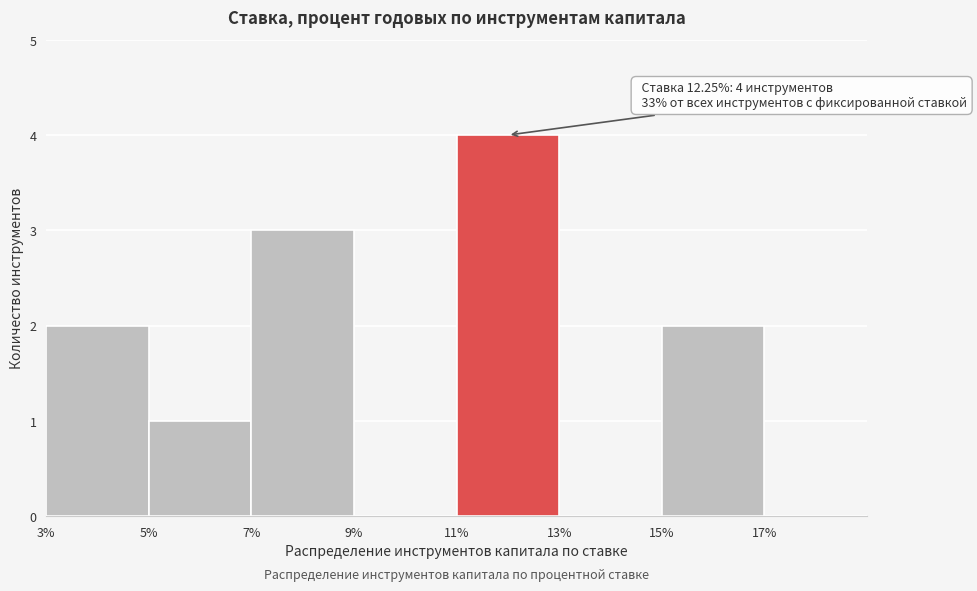

Over which range of the x-axis is the bar tallest?

11 to 13